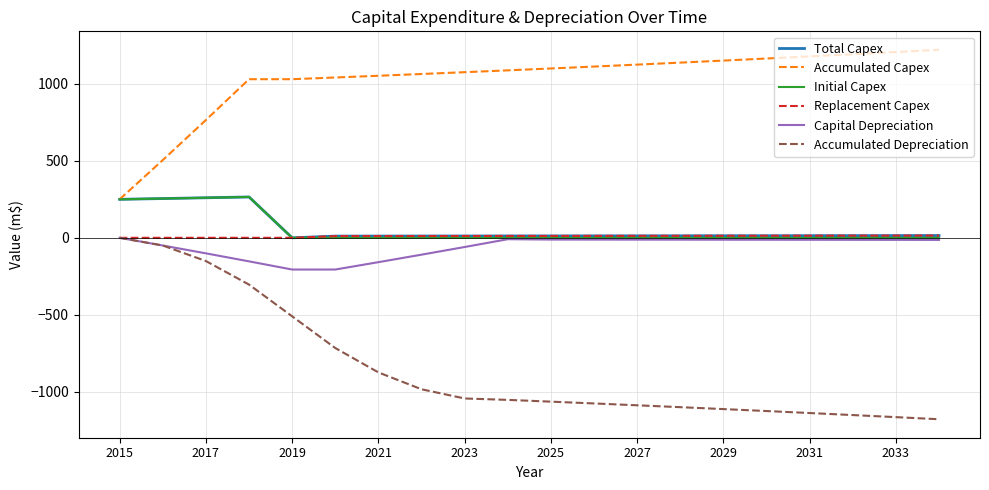

True or false: Accumulated Depreciation and Accumulated Capex intersect in this chart.

False